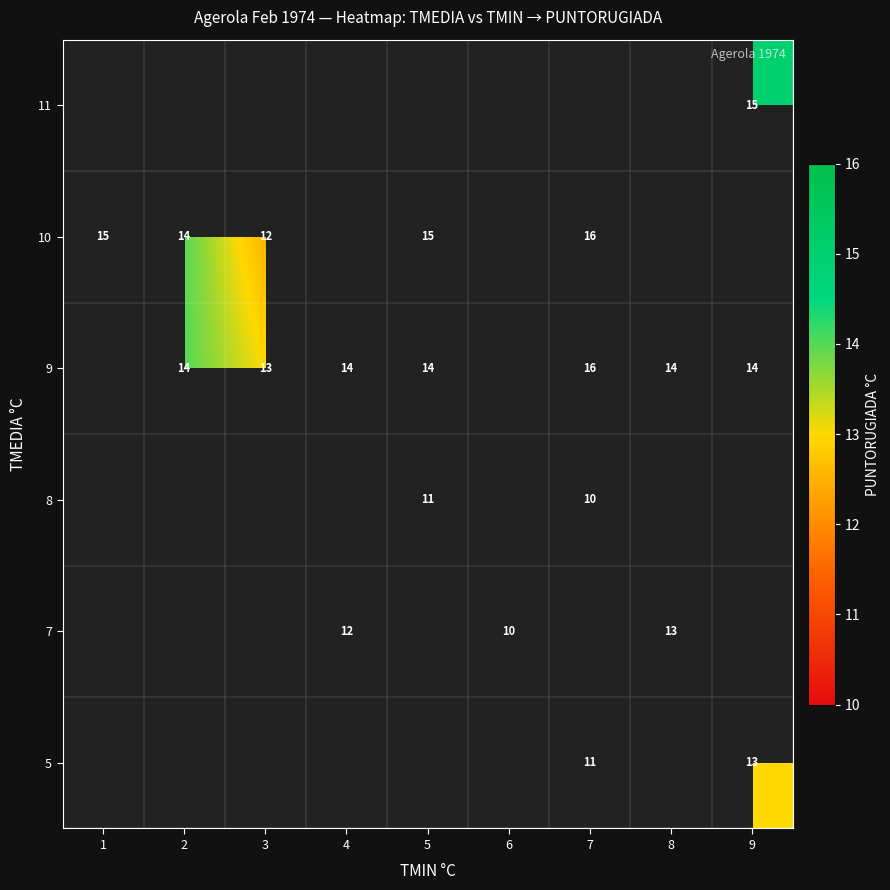

What is the sum of the 9 values at 5 and 8?

28